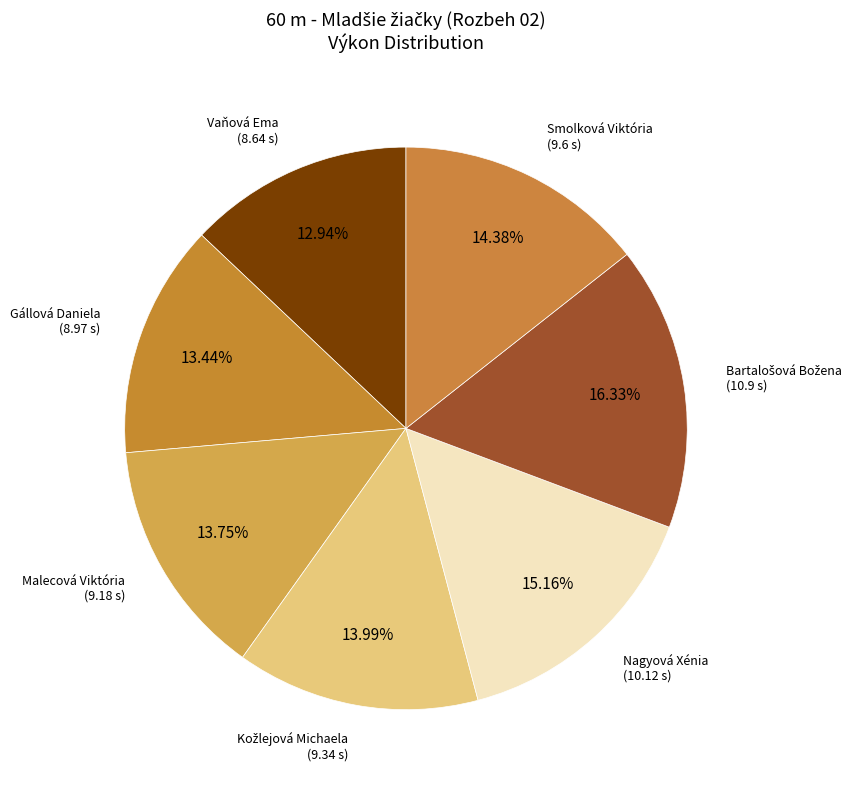

How many slices are in this pie chart?

7